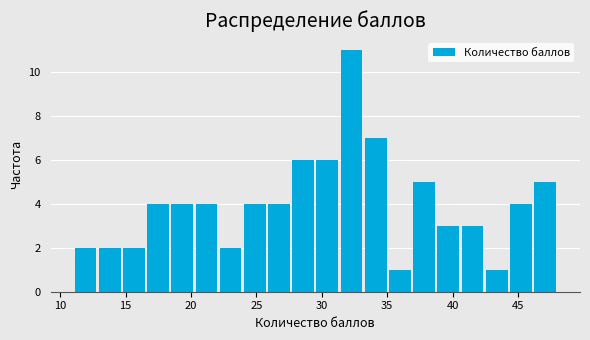

Around what value on the x-axis is the tallest bar? Give the approximate position of its centre, as read against the axis.

32.5